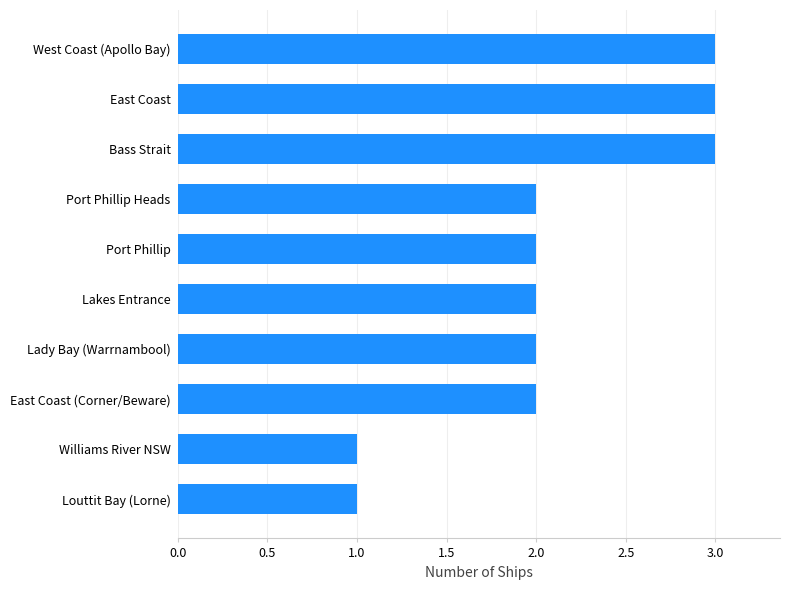

Is it true that the value at West Coast (Apollo Bay) is 3?

True